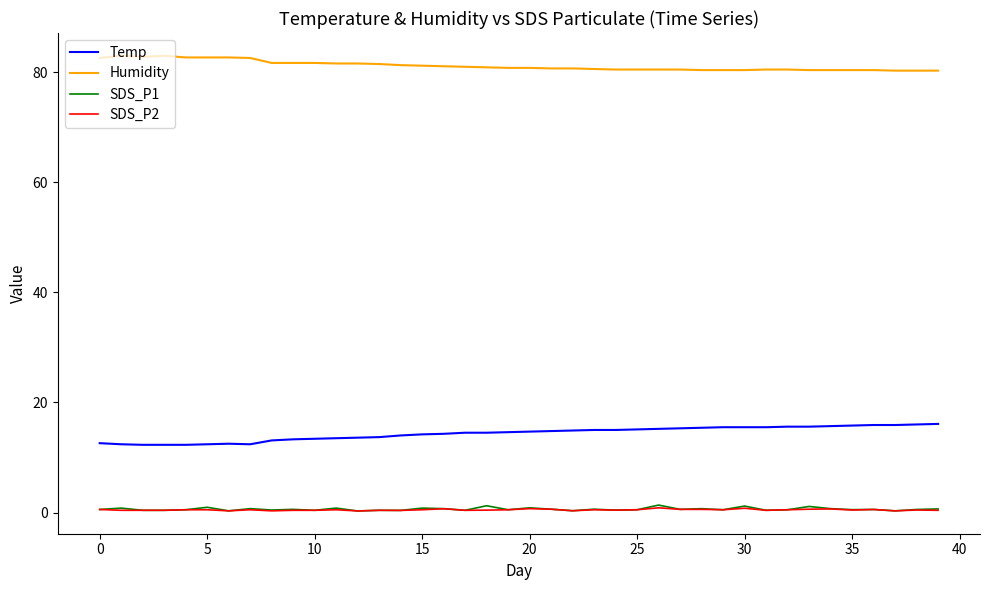

What is the maximum value shown in the chart?

83.0